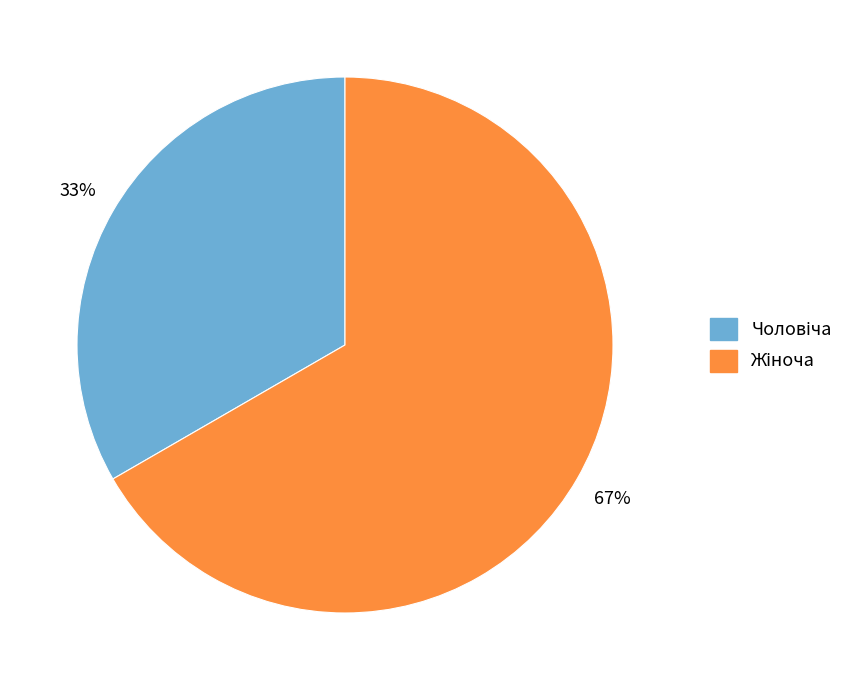

Is there any slice that represents more than half of the pie?

Yes